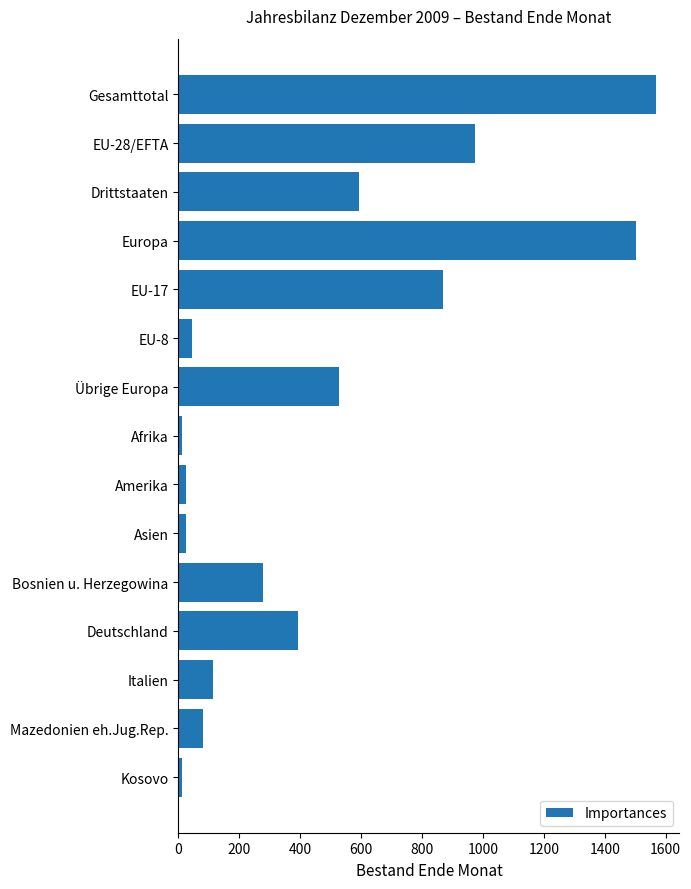

At which label is the value closest to 788?

EU-17